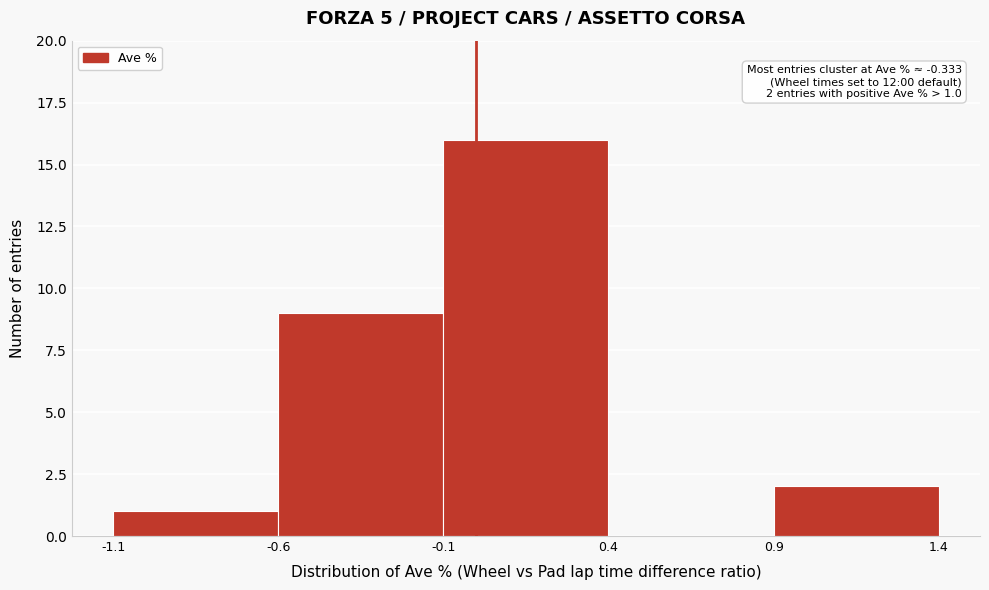

Over which range of the x-axis is the bar tallest?

-0.1 to 0.4